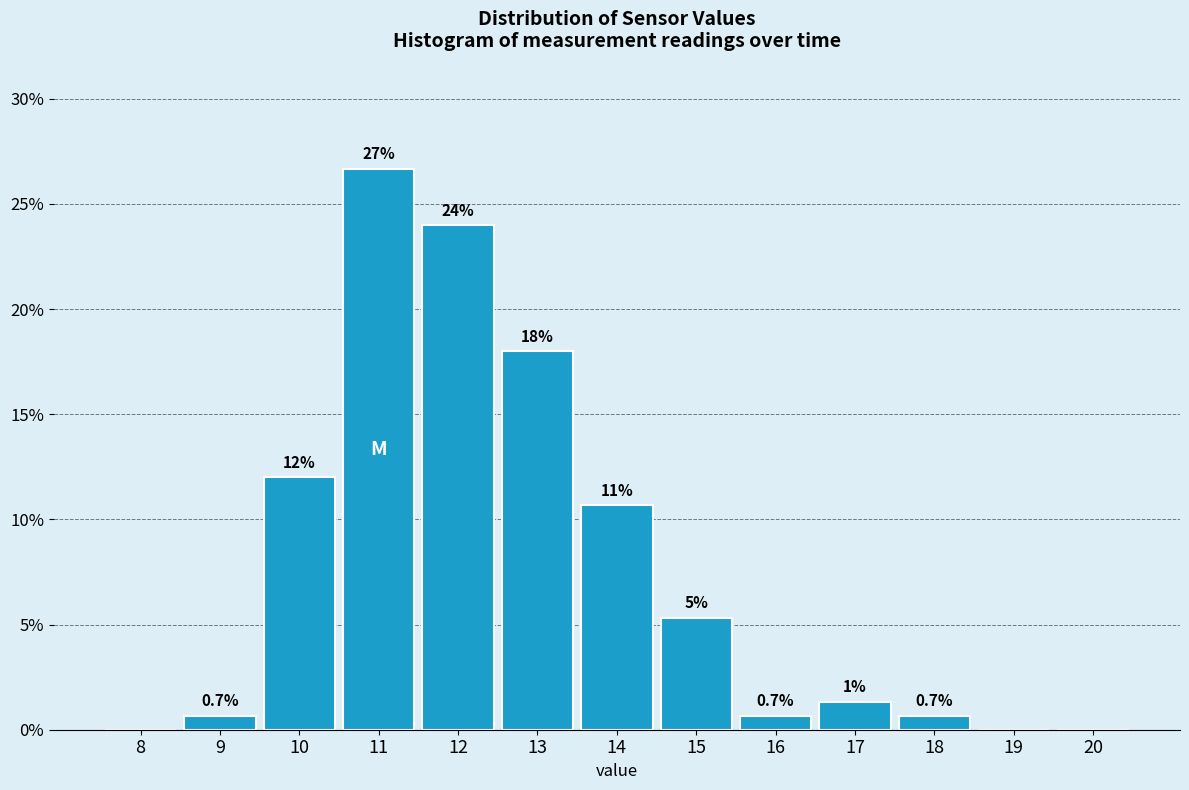

Between 19 and 9, which is larger?

9